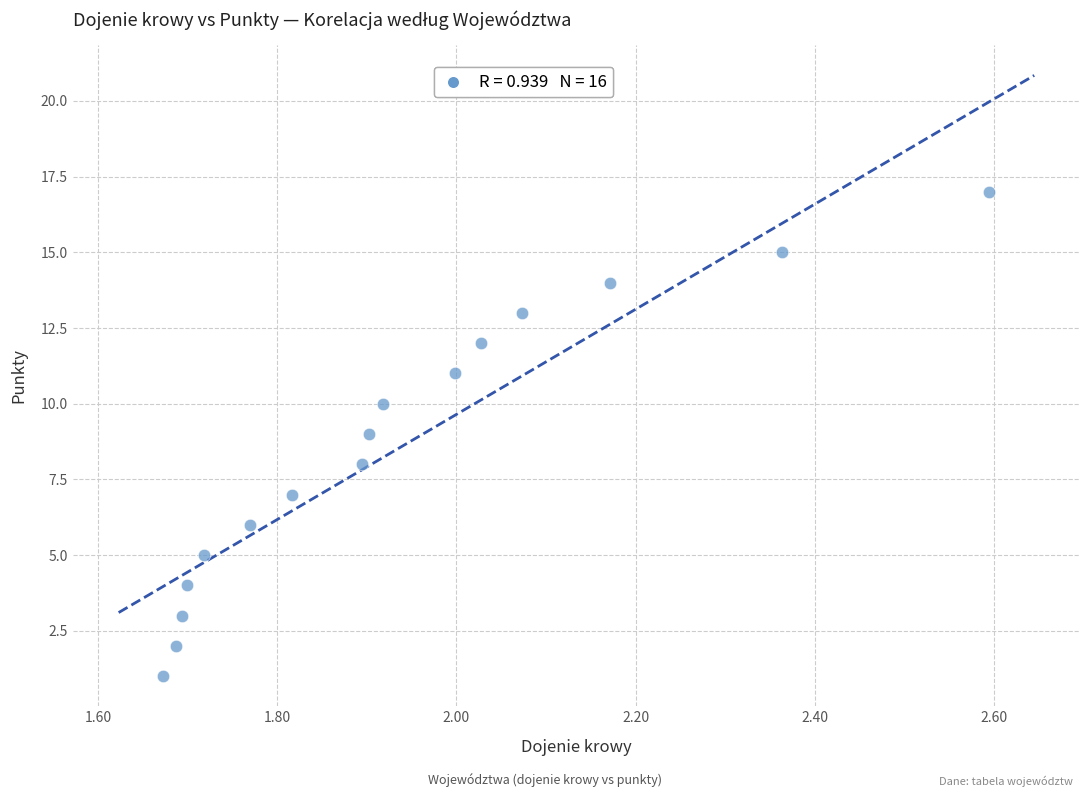

What is the range of Y values (max minus min)?

16